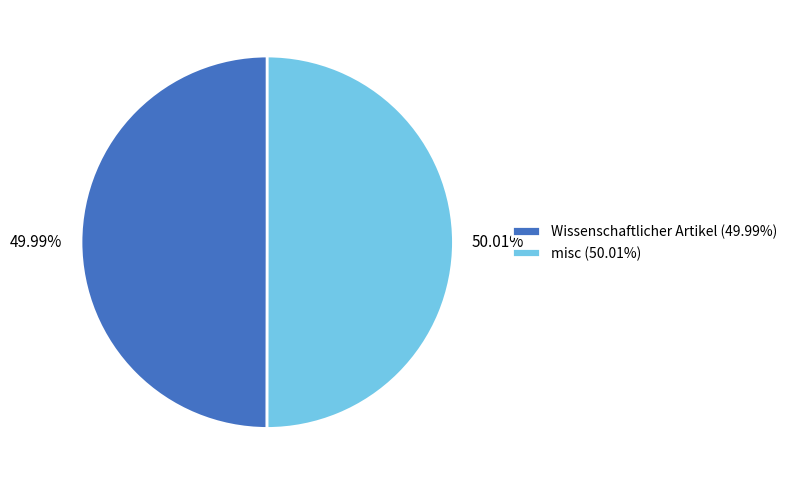

To the nearest percent, what percentage of the pie is Wissenschaftlicher Artikel?

50%